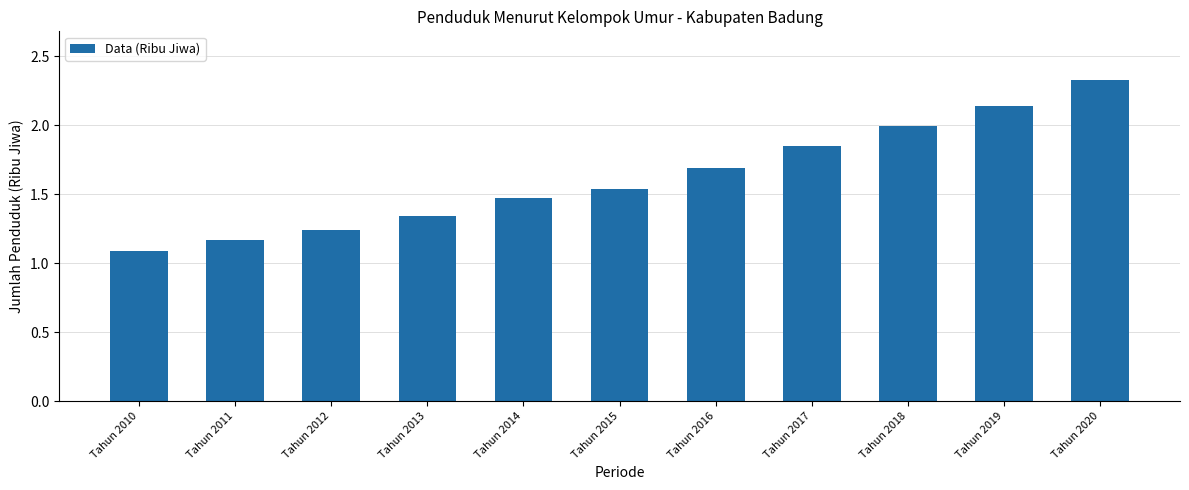

What is the minimum value shown in the chart?

1.1